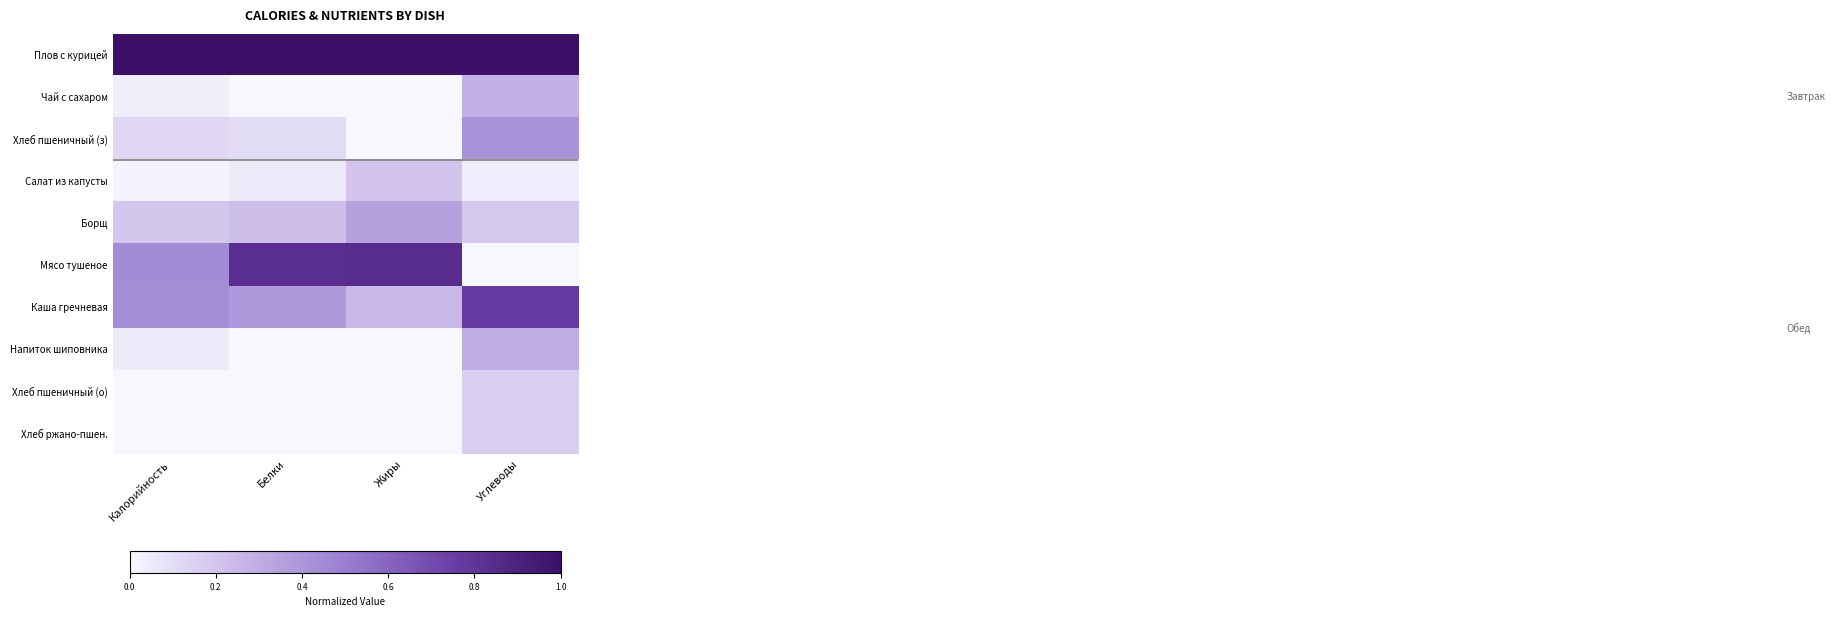

Which label corresponds to the largest value in the chart?

Калорийность